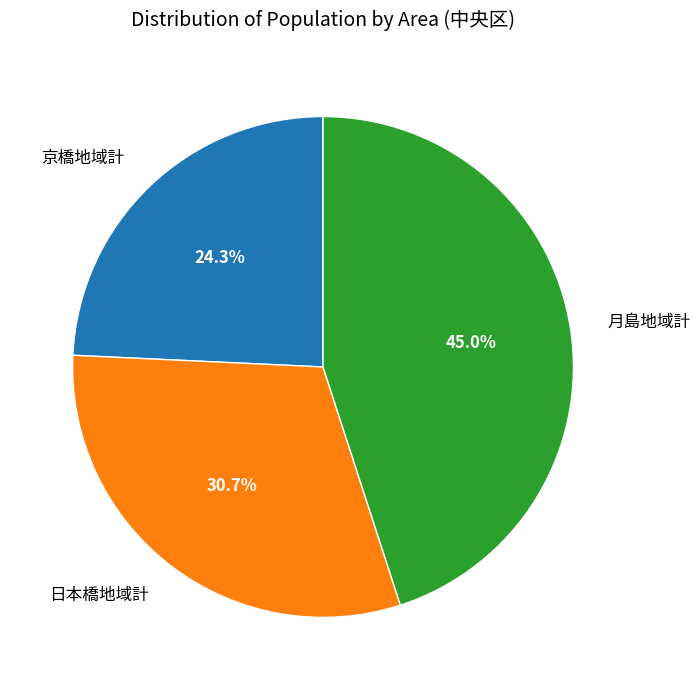

Which has a higher value, 月島地域計 or 京橋地域計?

月島地域計